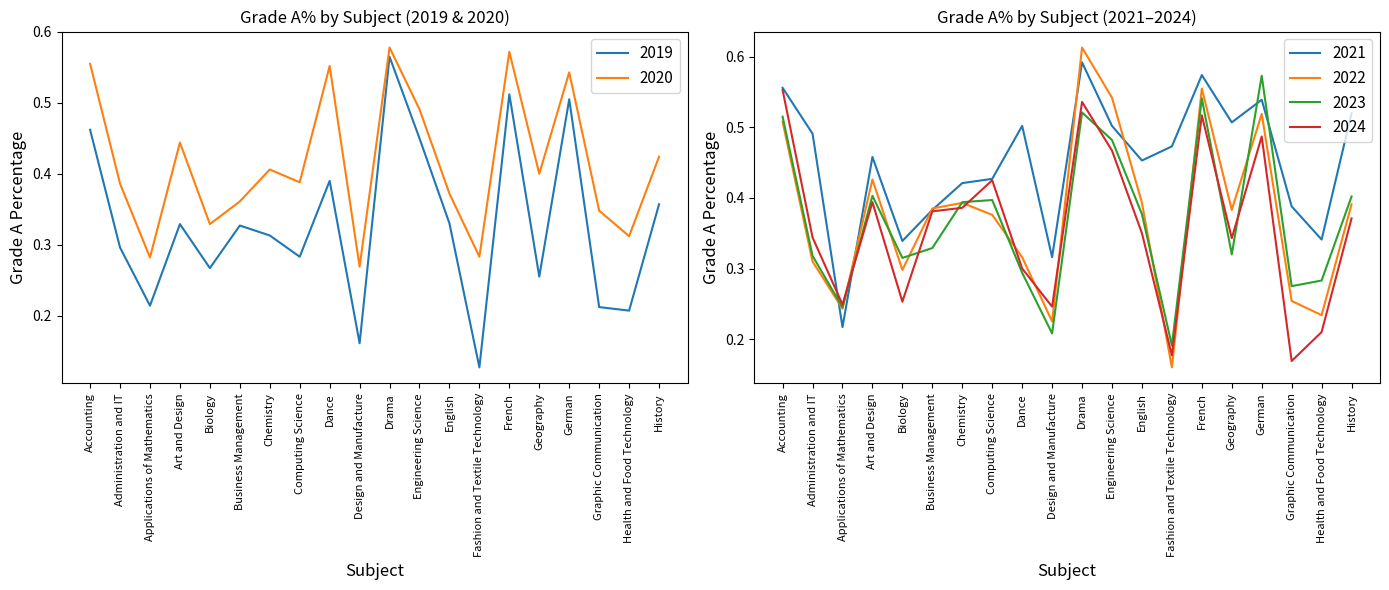

What are all the series names shown in the legend?

Grade A% 2022, Grade A% 2021, Grade A% 2023, Grade A% 2024, Grade A% 2020, Grade A% 2019